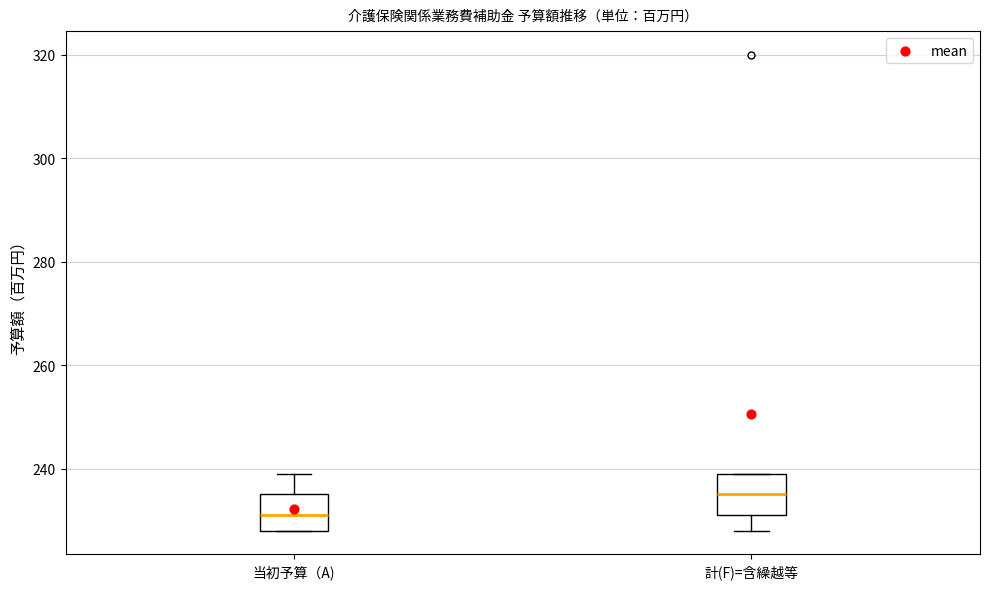

Which box's median line is the highest?

計(F)=含繰越等